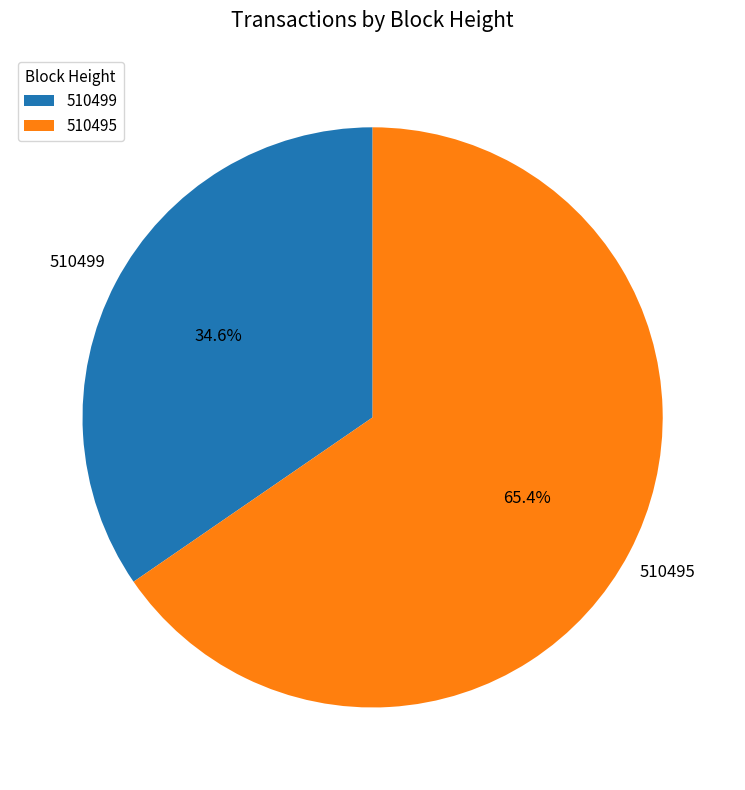

Which slice is the smallest?

510499